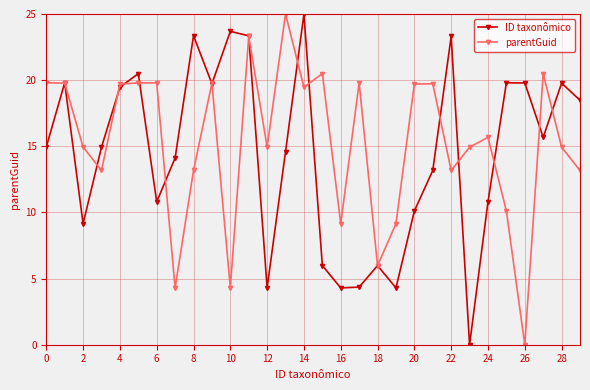

In ID taxonômico, how many points are lower than both neighbors (excluding endpoints)?

8